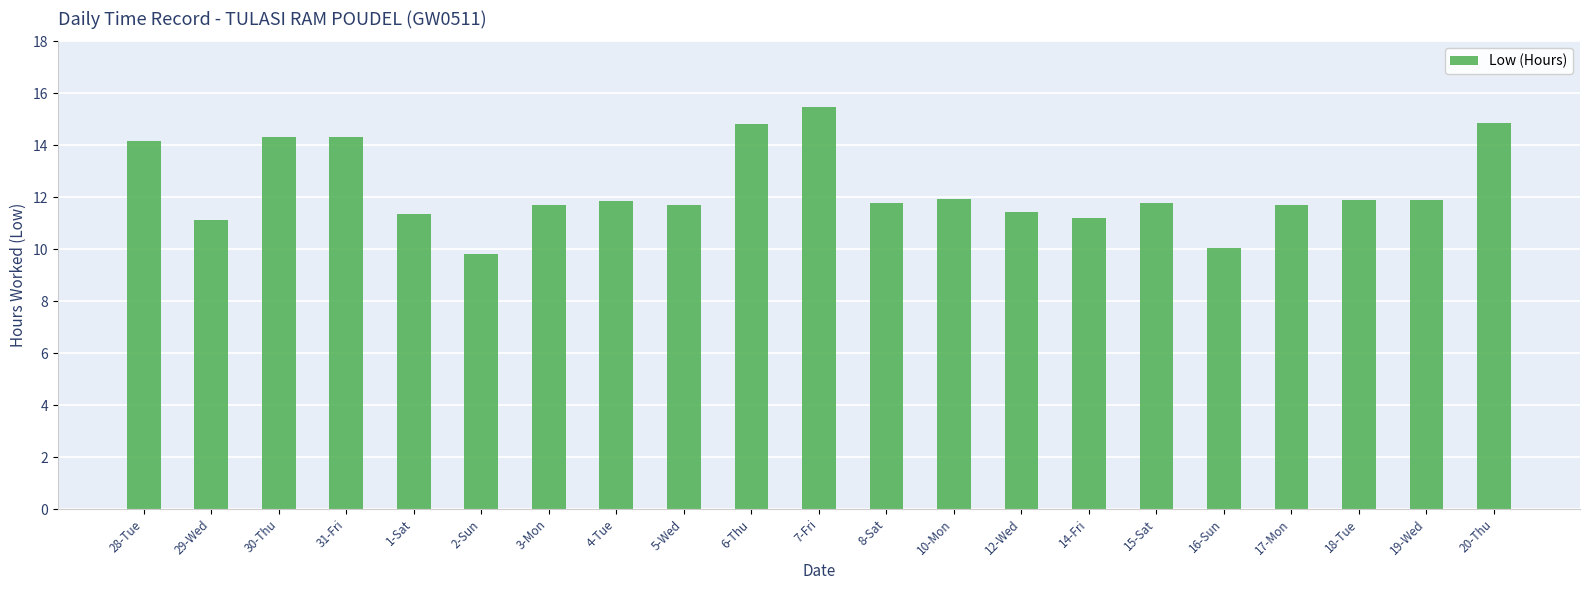

The chart shows a value of 14.3 at 31-Fri. True or false?

True